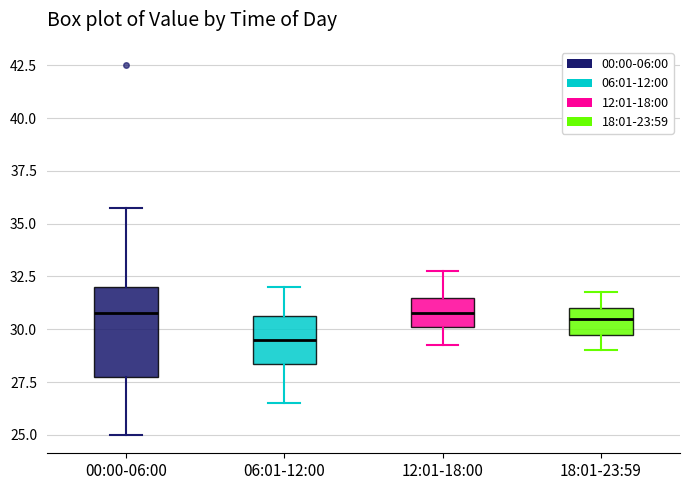

Reading left to right, transcribe this box plot: for each box, give where its median line is, the range the box spans, and where its two whiskers end, as read against the y-axis. The values are not printed on the chart, so give them approximately, as read against the axis.

00:00-06:00: median 31.0, box 28.0 to 32.0, whiskers 25.0 to 36.0
06:01-12:00: median 29.5, box 28.5 to 30.5, whiskers 26.5 to 32.0
12:01-18:00: median 31.0, box 30.0 to 31.5, whiskers 29.5 to 33.0
18:01-23:59: median 30.5, box 30.0 to 31.0, whiskers 29.0 to 32.0